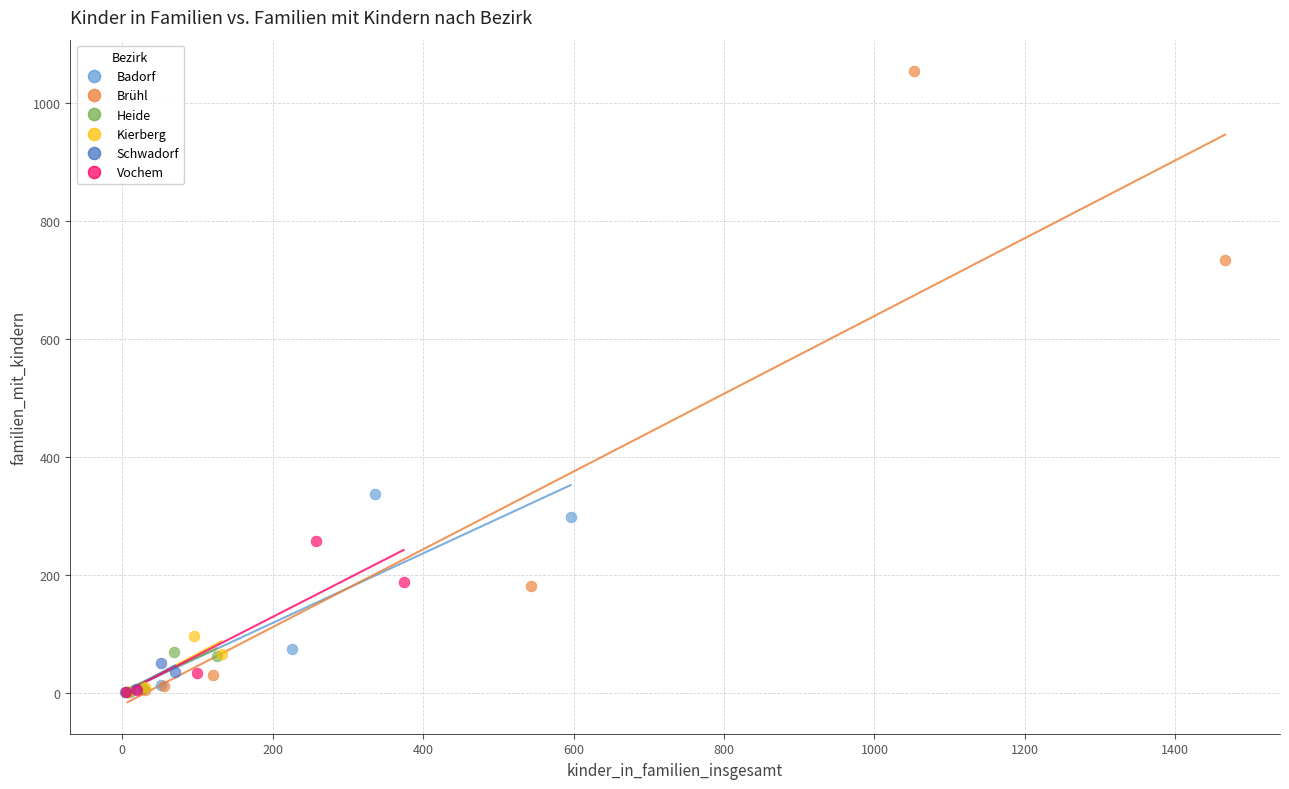

Which series contains the highest Y value?

Brühl